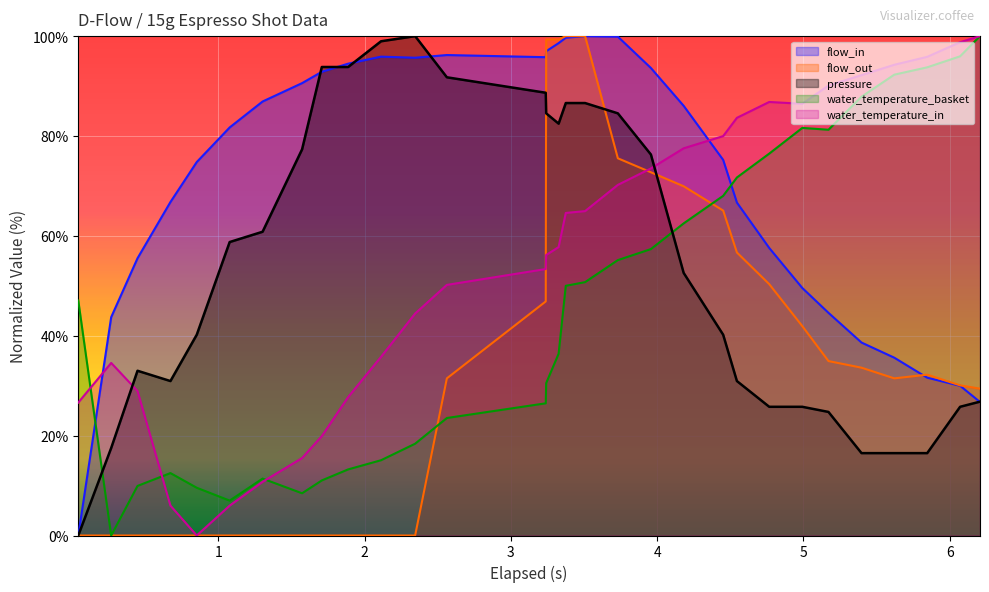

What is the sum of all water_temperature_basket values?

1405.1